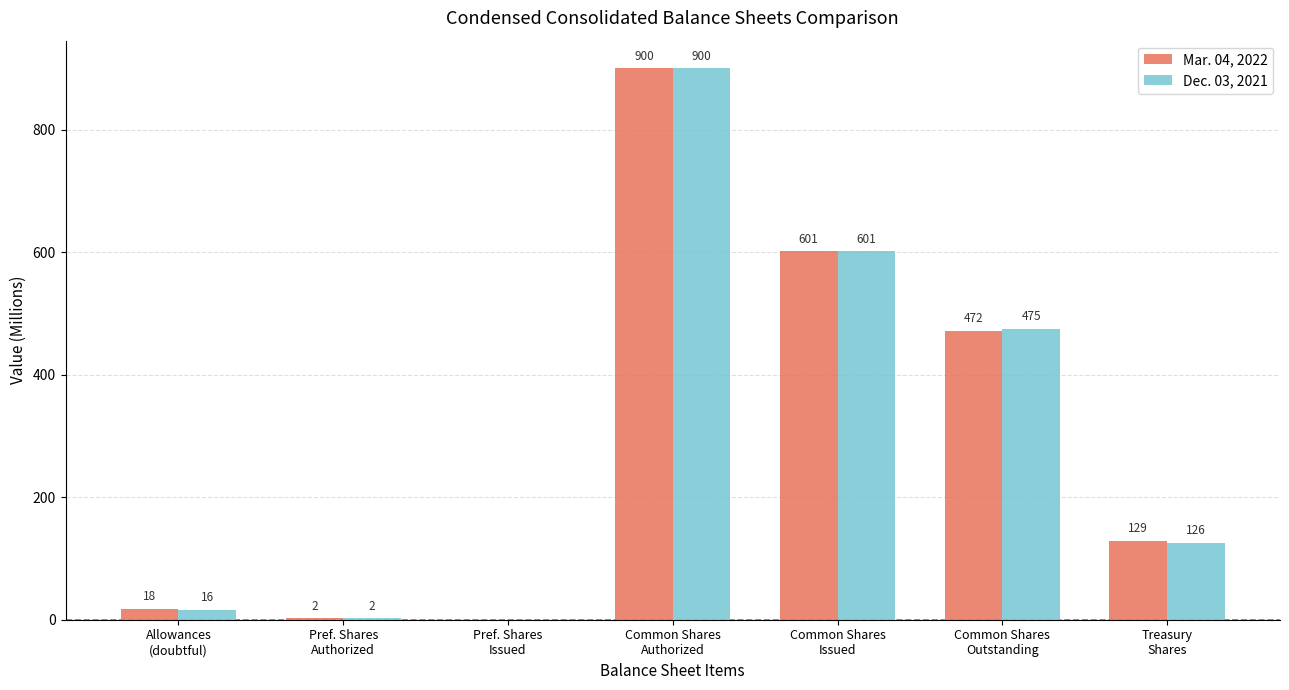

How many groups of bars are there?

7